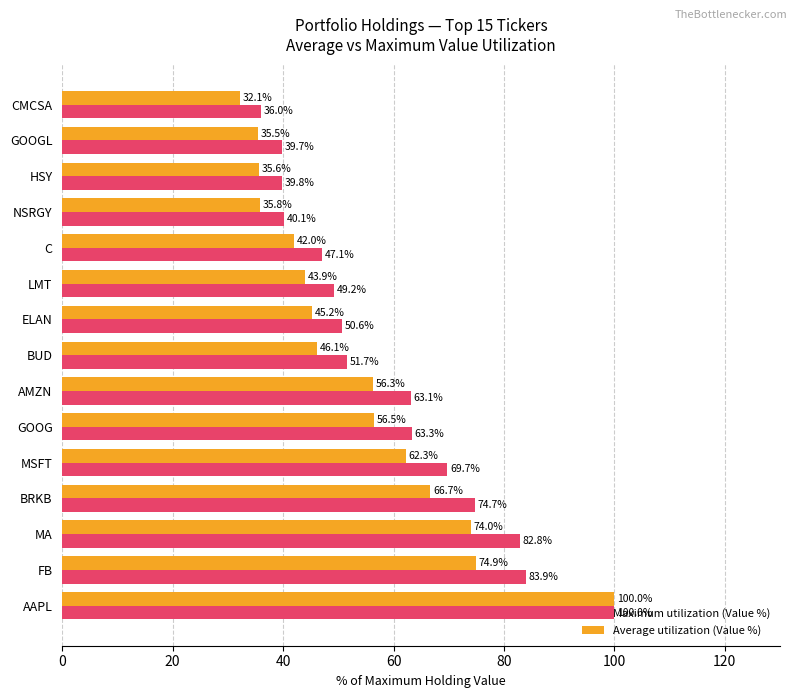

Where is Average utilization (Value %) nearest to the value 66?

BRKB